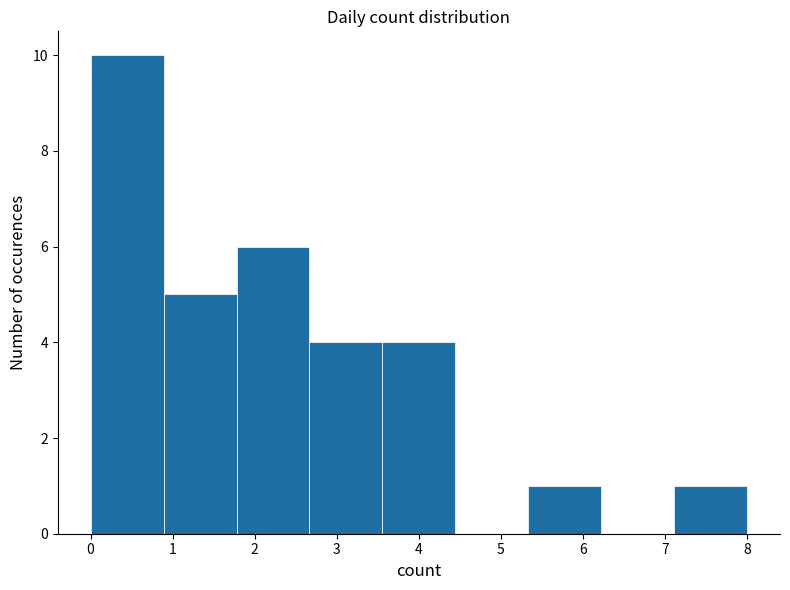

Over which range of the x-axis is the bar tallest?

0.0 to 0.9